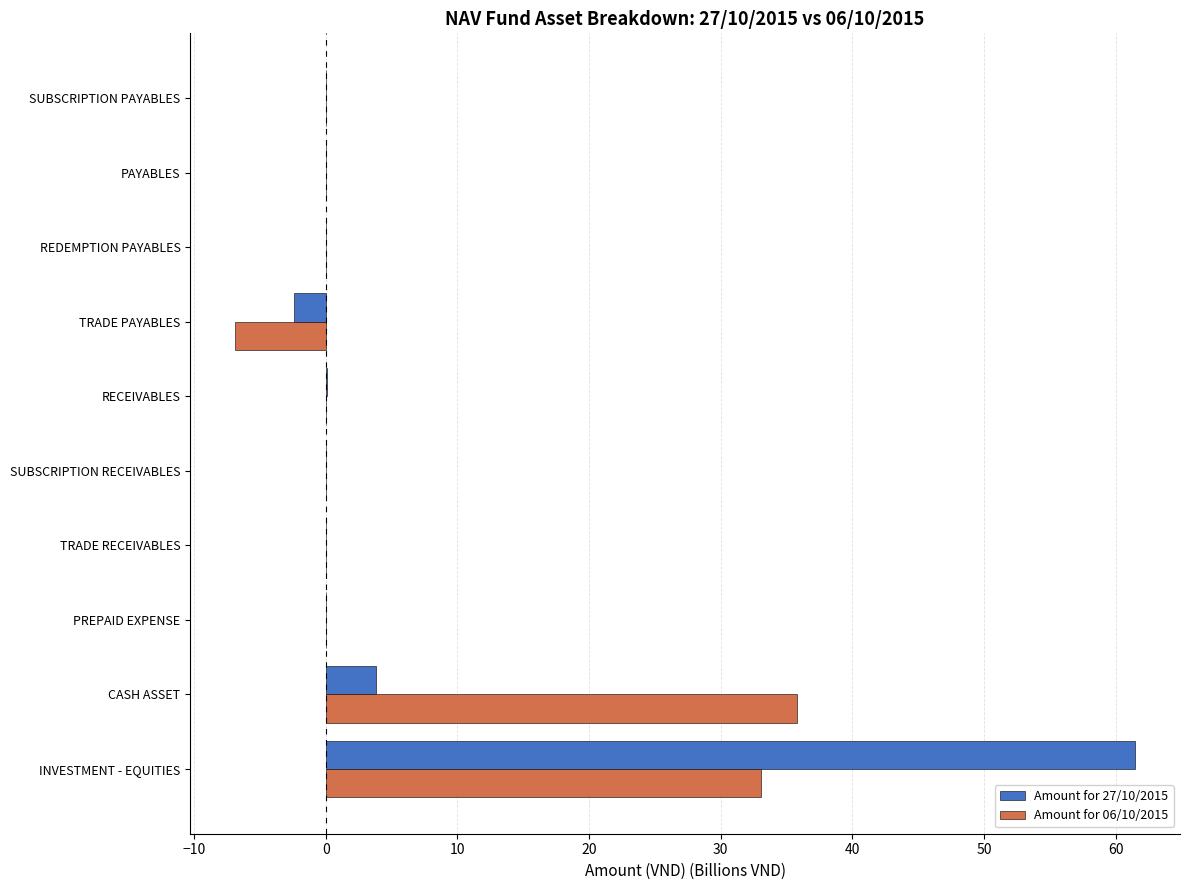

The Amount for 27/10/2015 series shows -0.0 at PAYABLES. True or false?

True